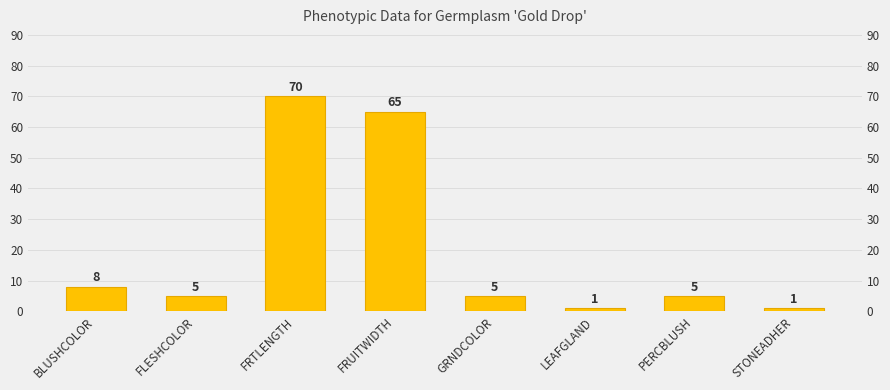

What is the value of the 7th bar from the left?

5